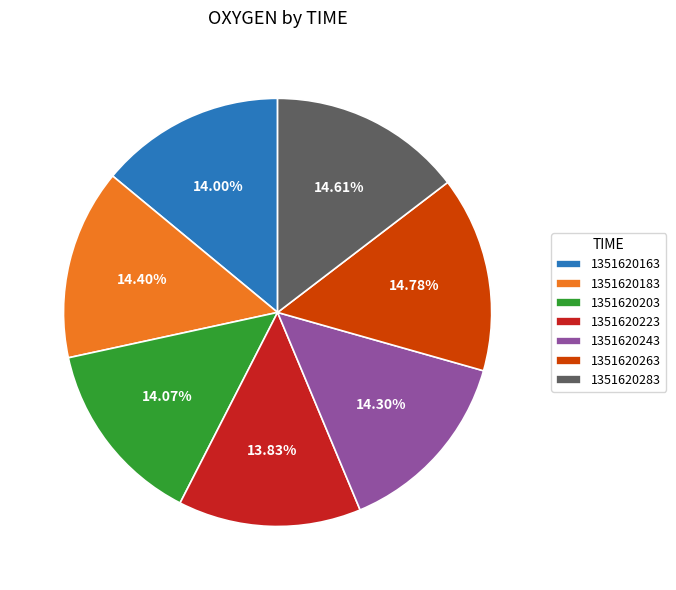

Approximately how many times larger is the value at 1351620183 compared to 1351620283?

1.0